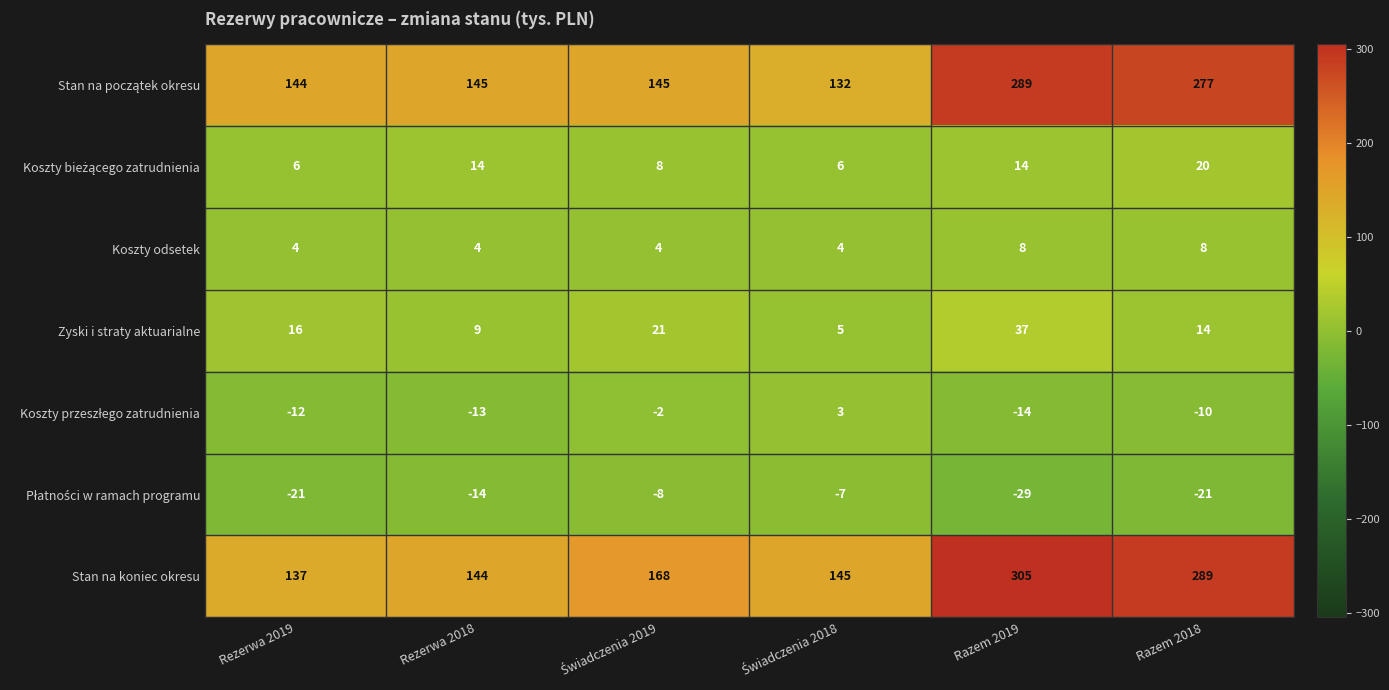

Count the number of categories in the chart.

6